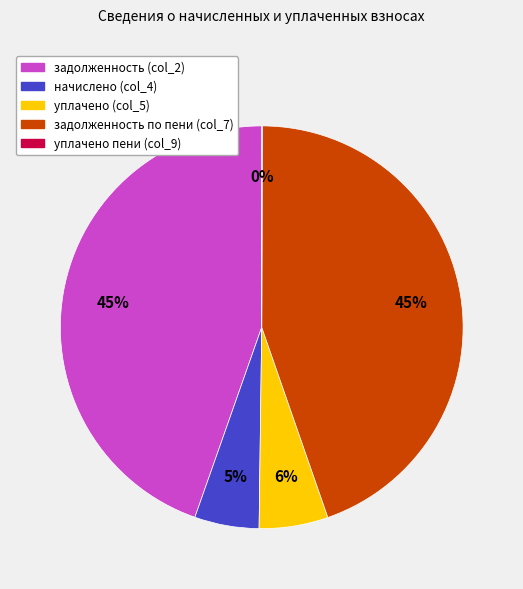

Is it true that задолженность по пени (col_7) is 45% of the pie?

True